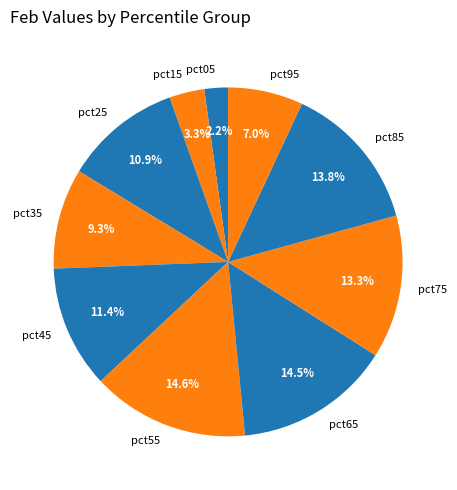

How many slices are in this pie chart?

10